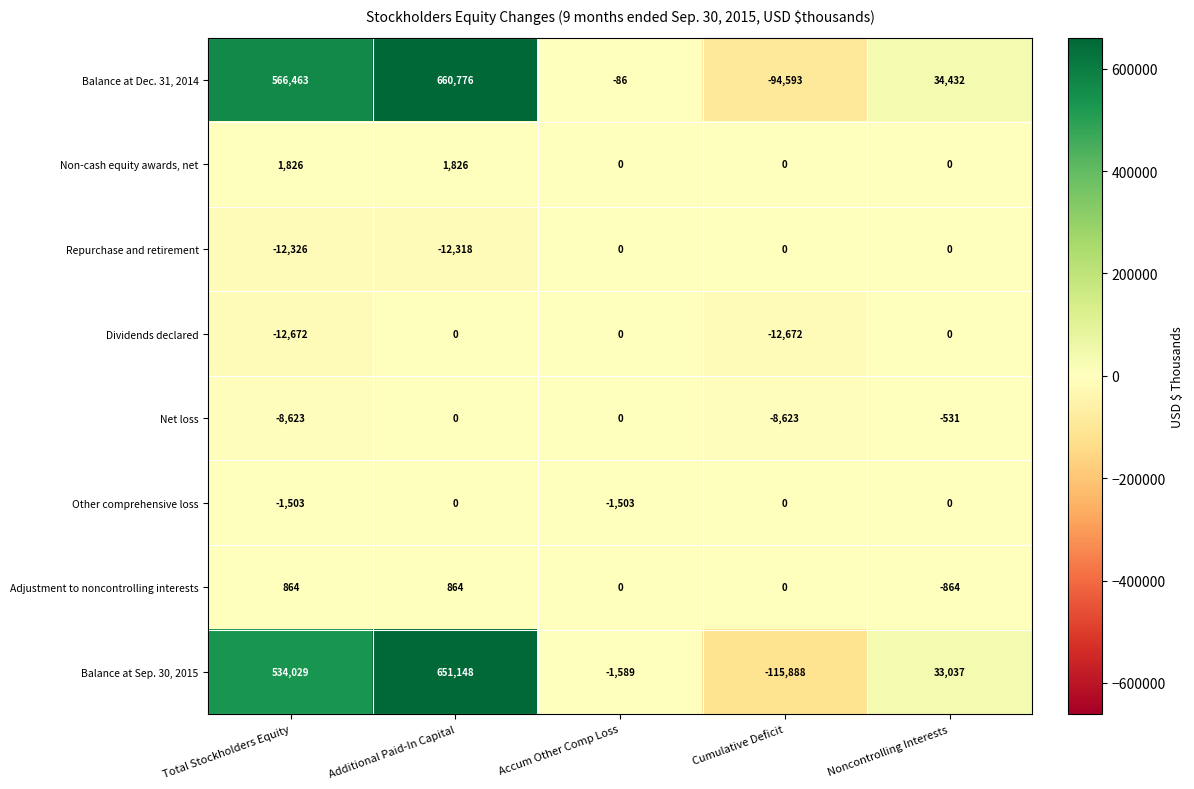

How many values in Balance at Dec. 31, 2014 are below zero?

2